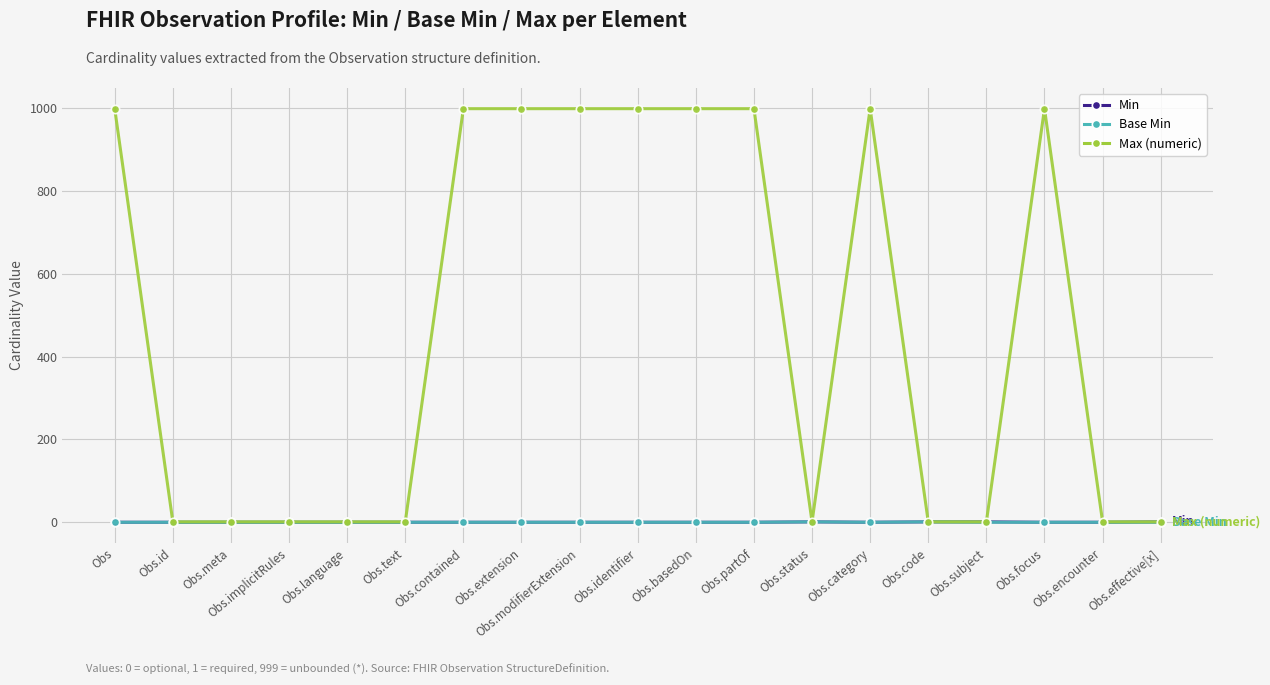

What is the greatest value displayed?

999